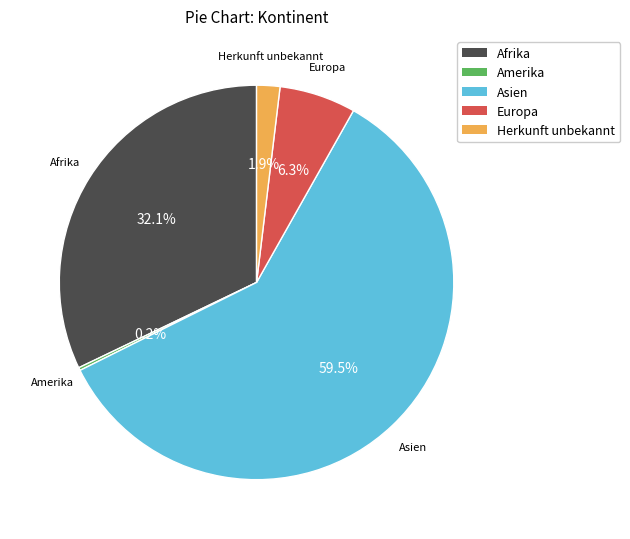

Combined, do Asien and Herkunft unbekannt account for over 50%?

Yes